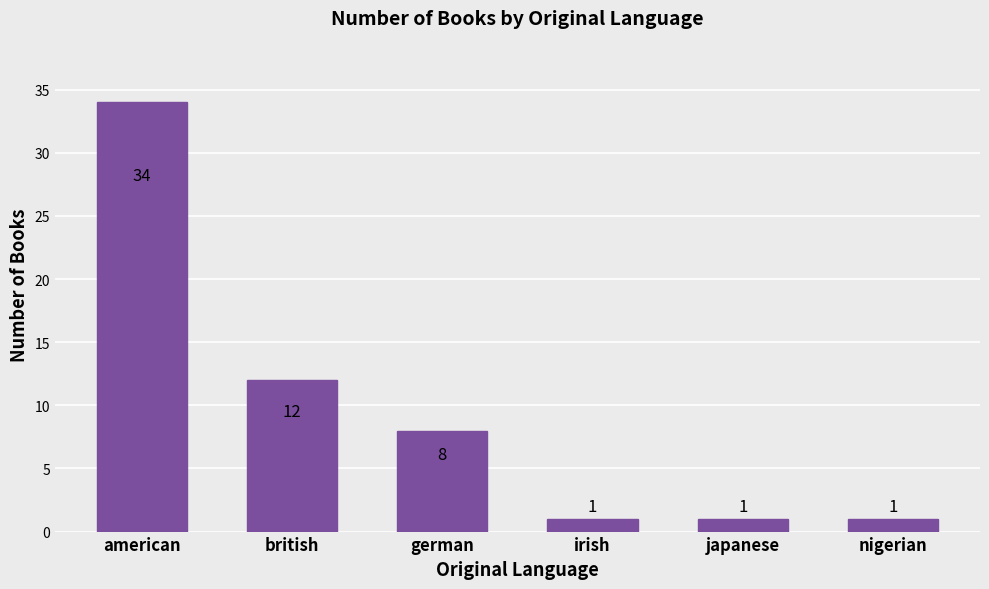

Reading left to right, extract all data points from this chart.

34	12	8	1	1	1